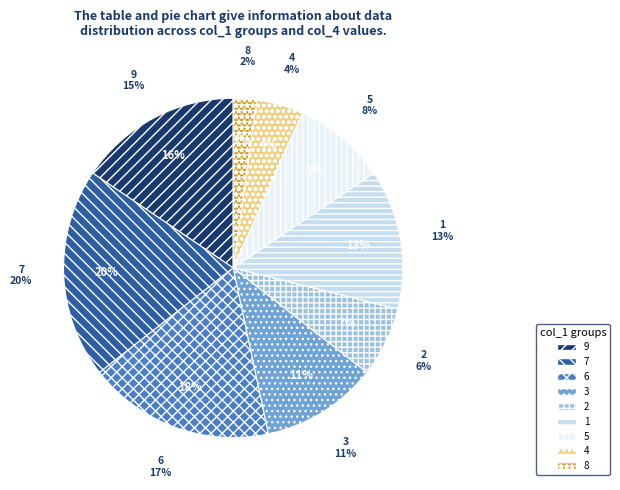

How many slices are in this pie chart?

9